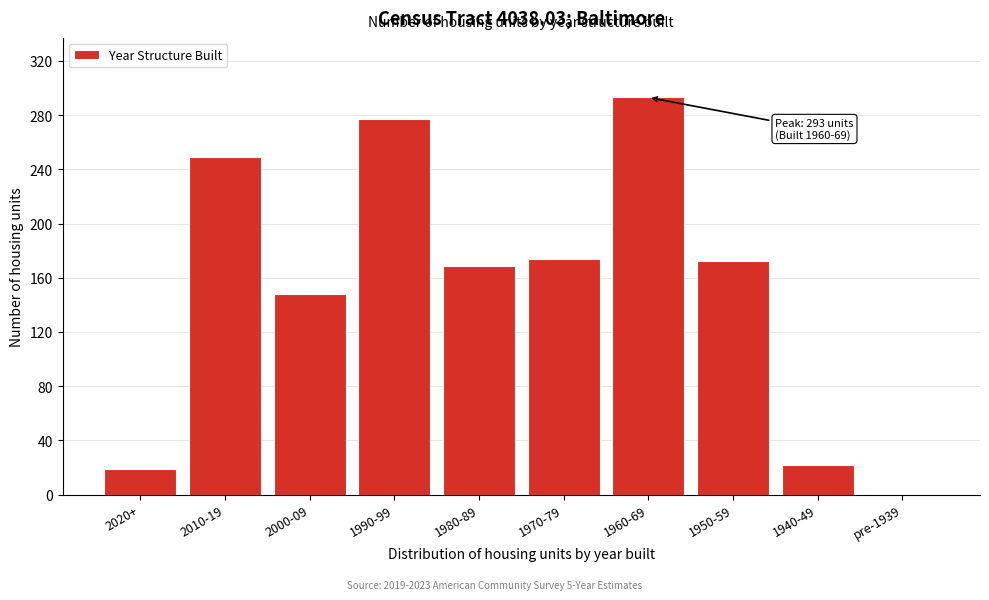

Reading right to left, list all the values displayed in this chart.

pre-1939=0	1940-49=22	1950-59=172	1960-69=293	1970-79=174	1980-89=169	1990-99=277	2000-09=148	2010-19=249	2020+=19